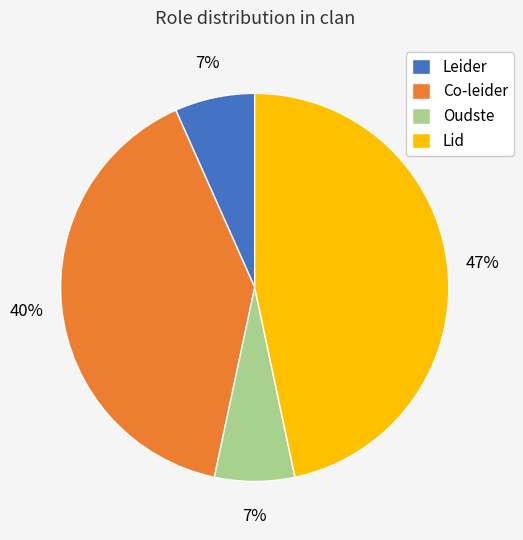

Count the number of slices in the pie.

4